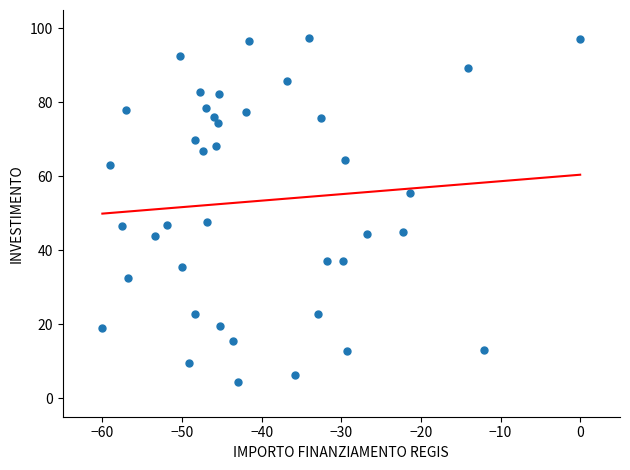

What is the range of X values (max minus min)?

60.0